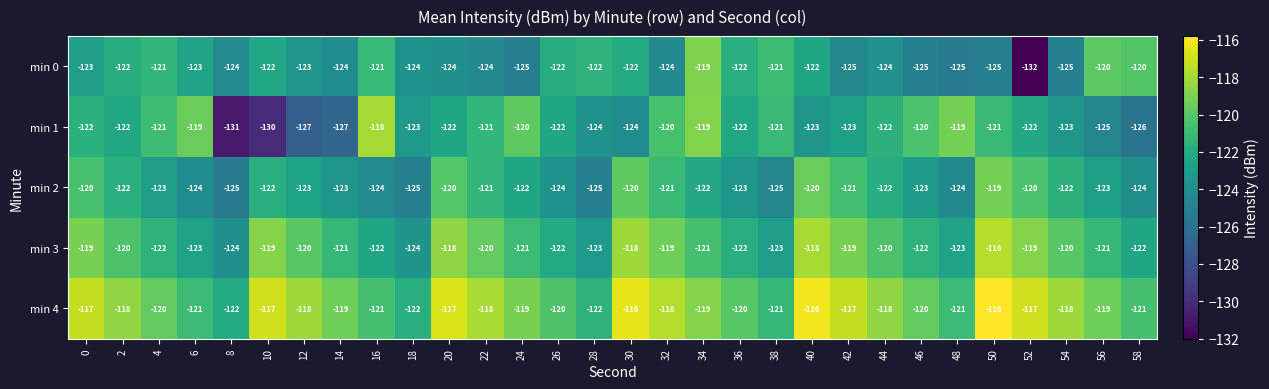

Count the number of categories in the chart.

30